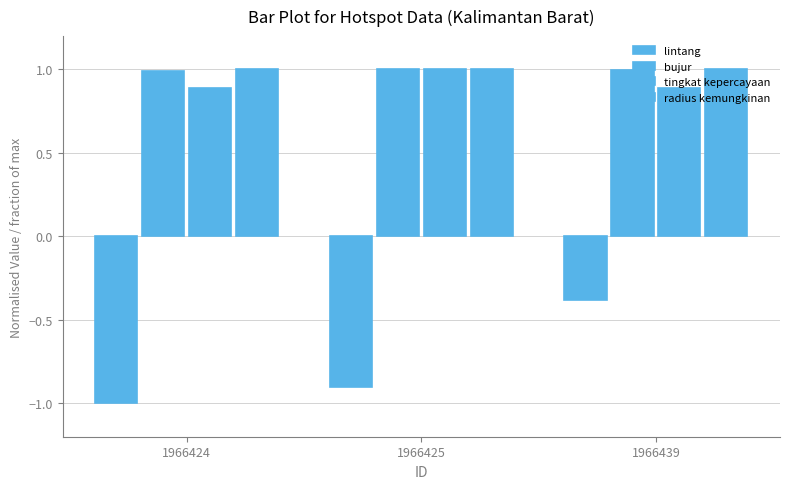

What is the value of the tingkat kepercayaan bar at the 2nd from the left?

1.0